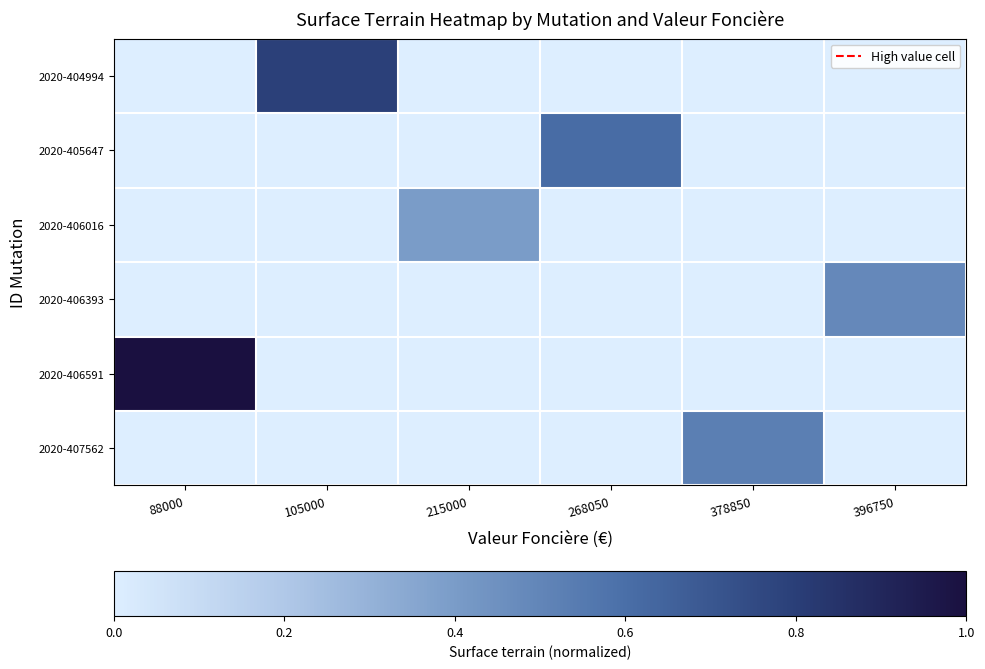

What is the maximum value shown in the chart?

1.0